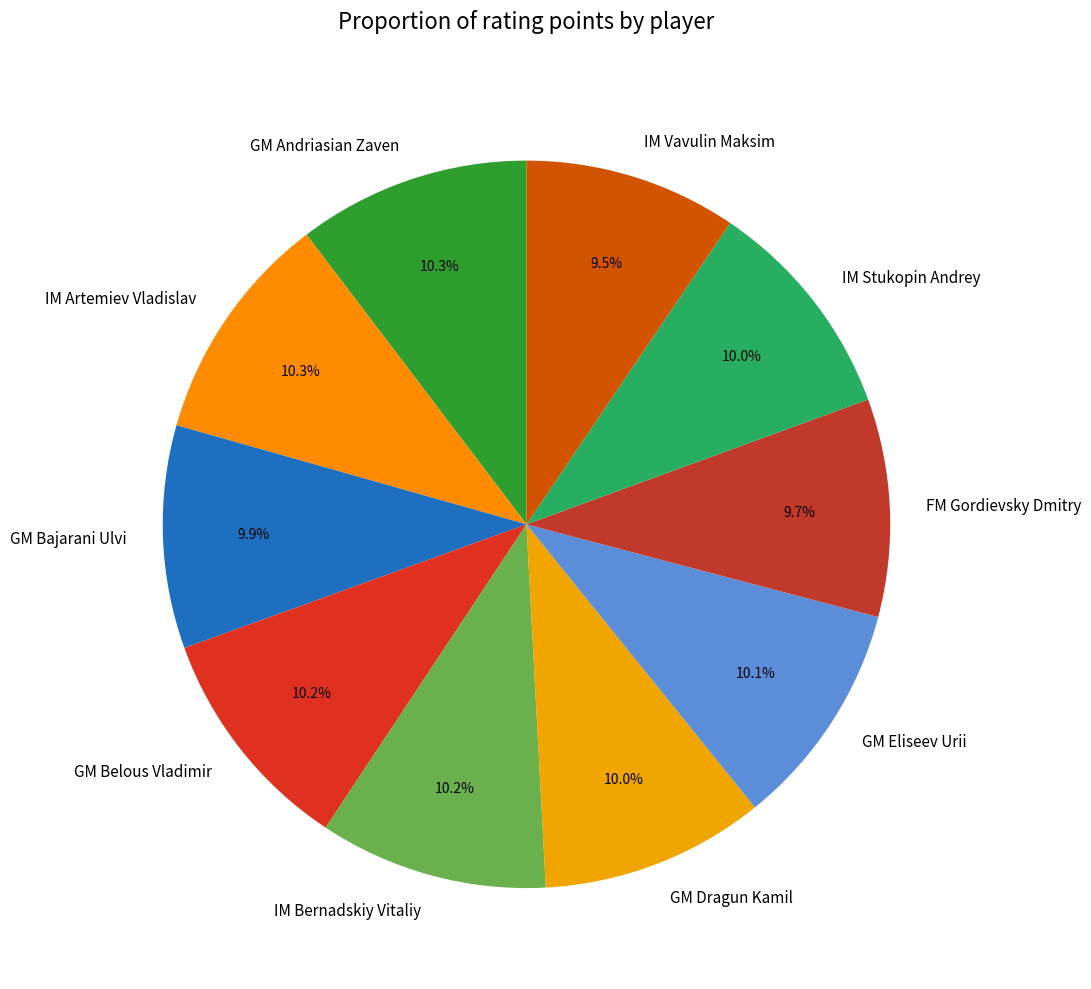

True or false: GM Bajarani Ulvi accounts for 10% of the total.

True